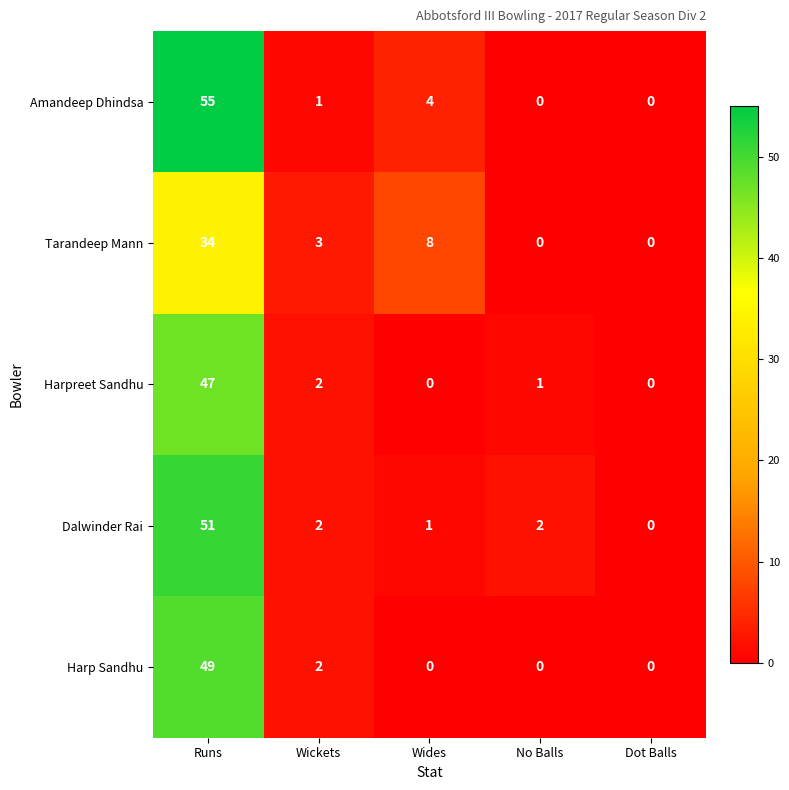

At how many categories does at least one series exceed 21?

1